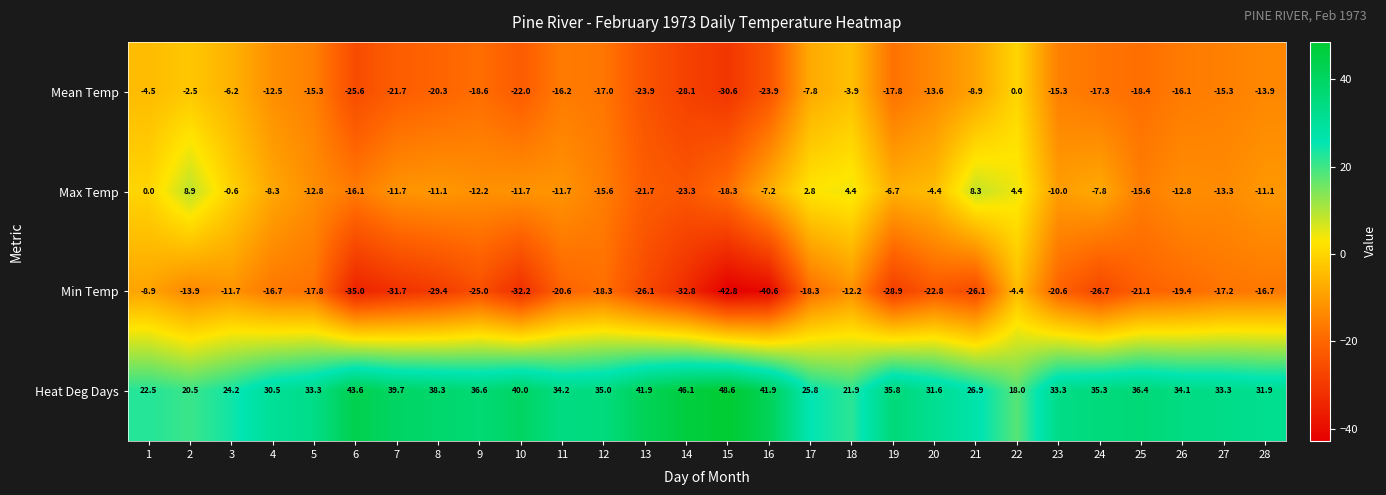

List the series in order of their peak value, lowest first.

Min Temp, Mean Temp, Max Temp, Heat Deg Days